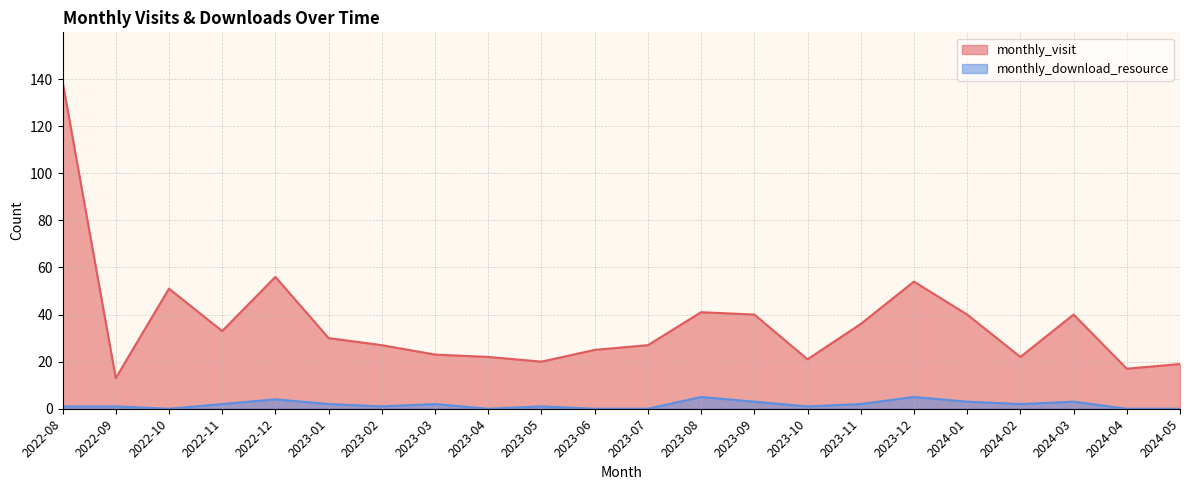

What is the maximum value for monthly_visit?

139